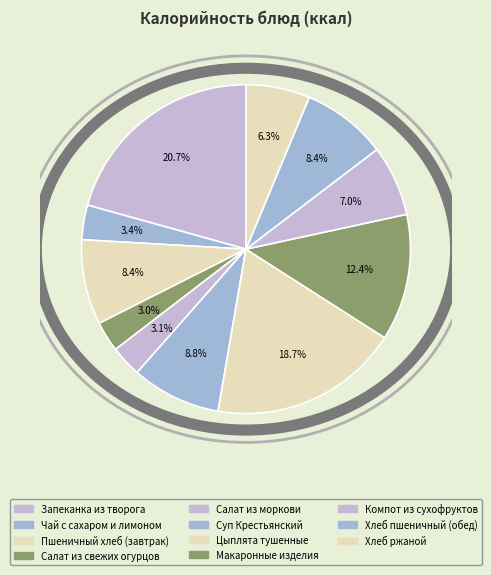

Does any single category account for the majority?

No